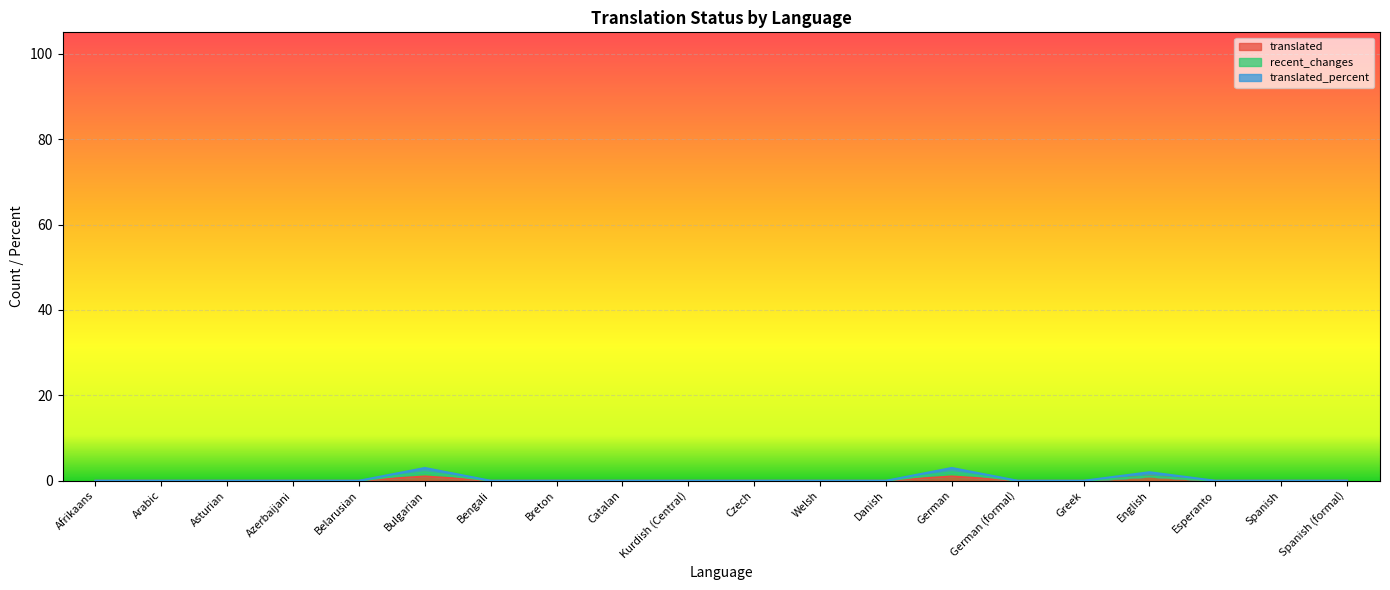

True or false: translated_percent and translated cross at least once.

False